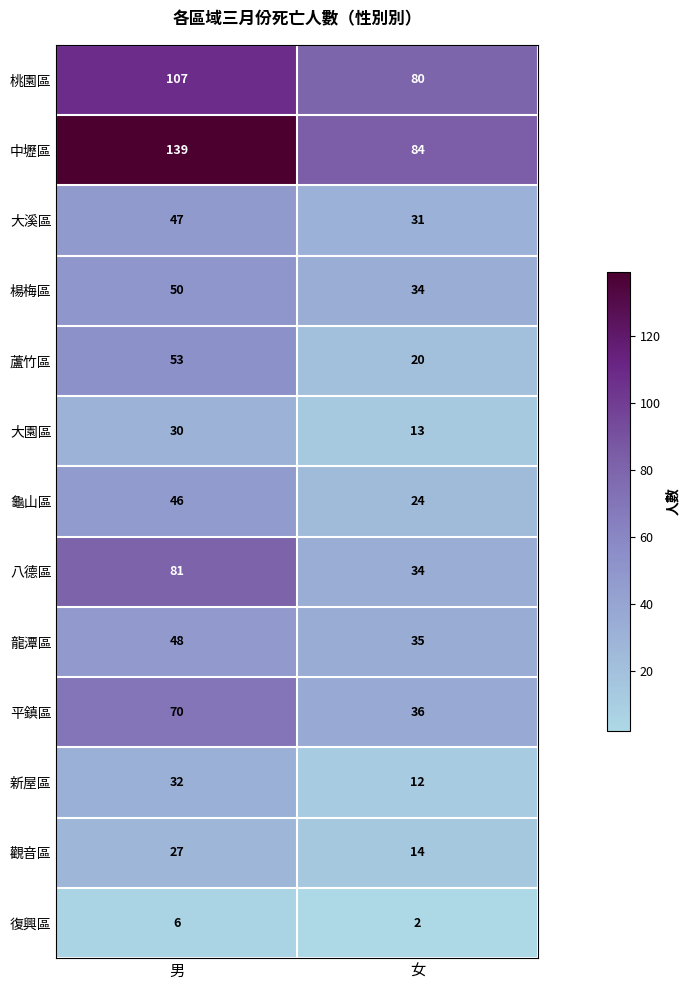

Which series has the largest total across all categories?

中壢區